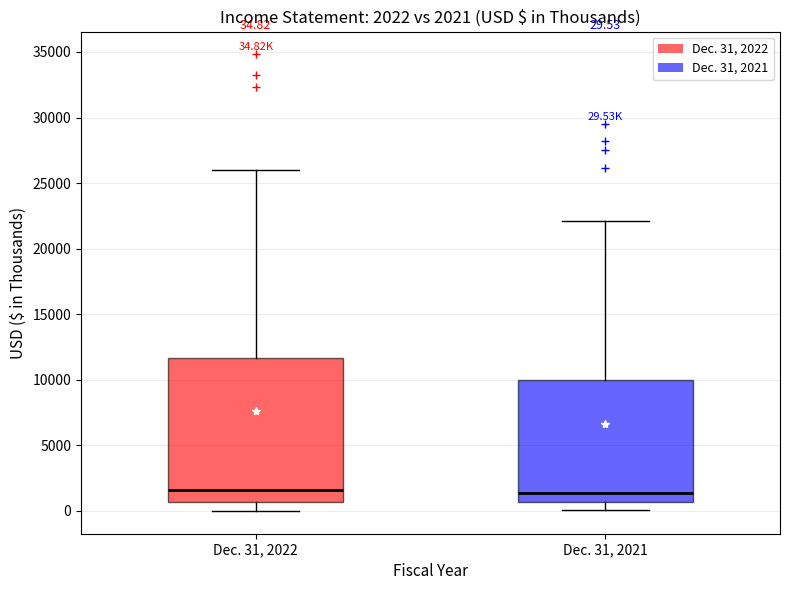

Which box is the tallest, from its lower edge to its upper edge?

Dec. 31, 2022